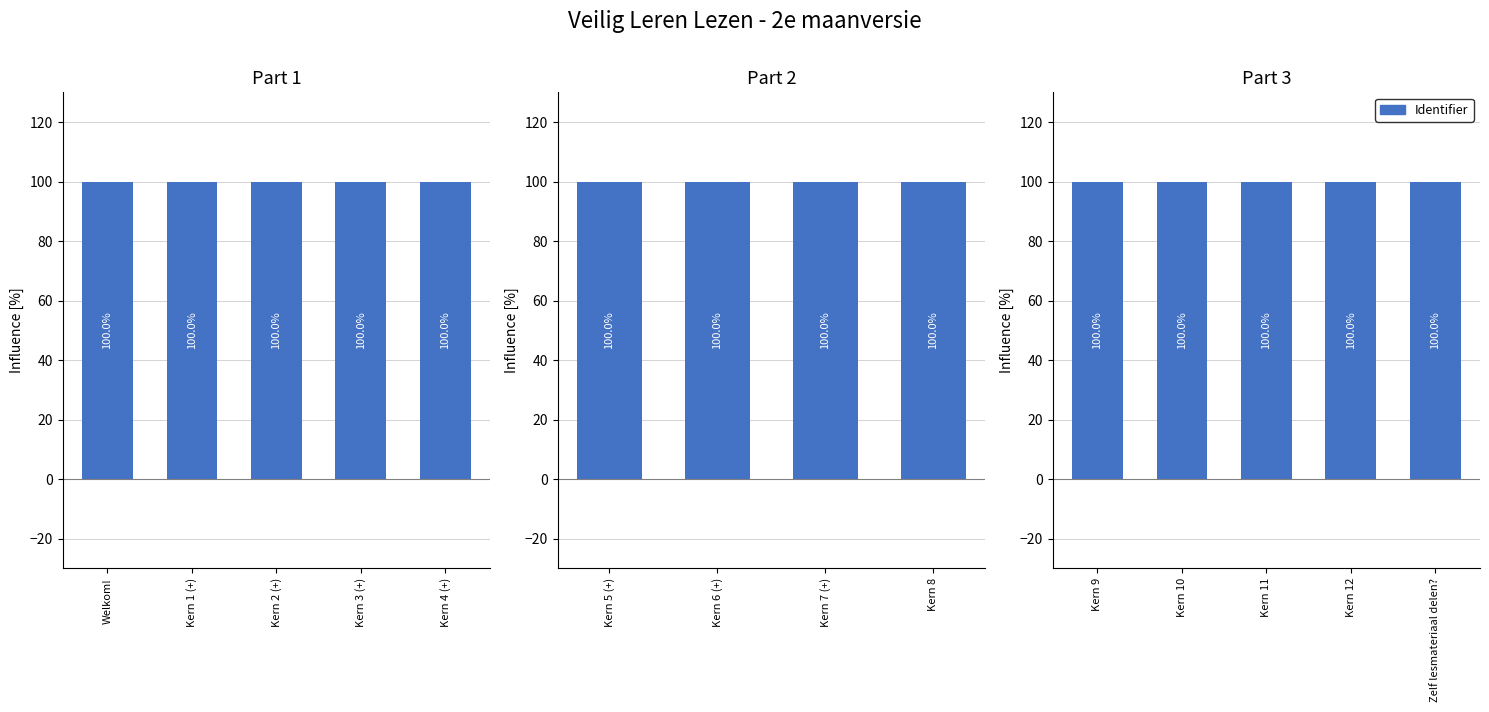

Which category has the highest value across all series?

Zelf lesmateriaal delen?